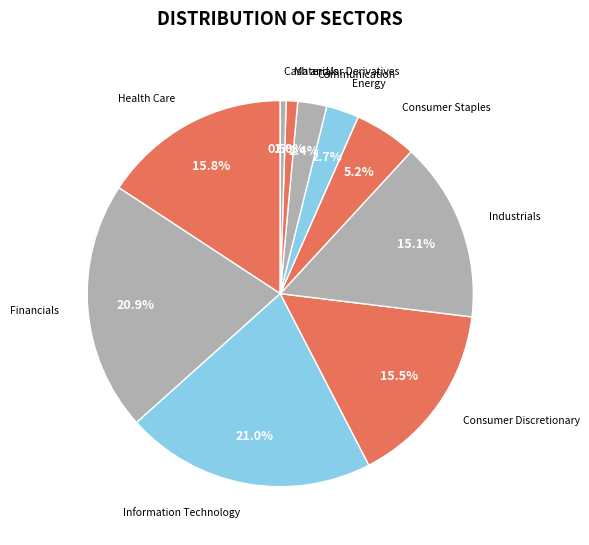

How many slices are in this pie chart?

10